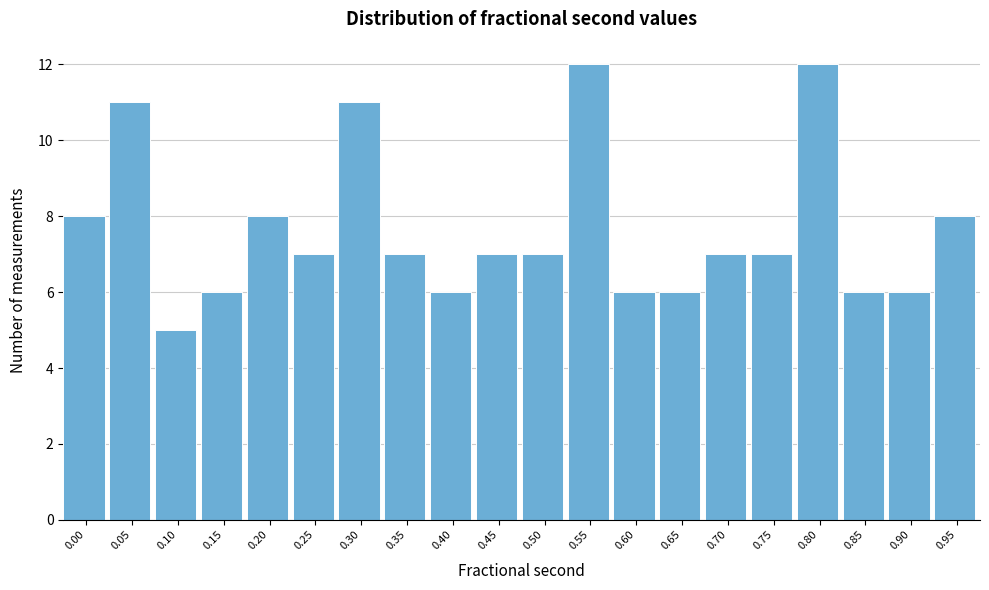

Reading left to right, what are all the values shown in this chart?

0.00=8	0.05=11	0.10=5	0.15=6	0.20=8	0.25=7	0.30=11	0.35=7	0.40=6	0.45=7	0.50=7	0.55=12	0.60=6	0.65=6	0.70=7	0.75=7	0.80=12	0.85=6	0.90=6	0.95=8